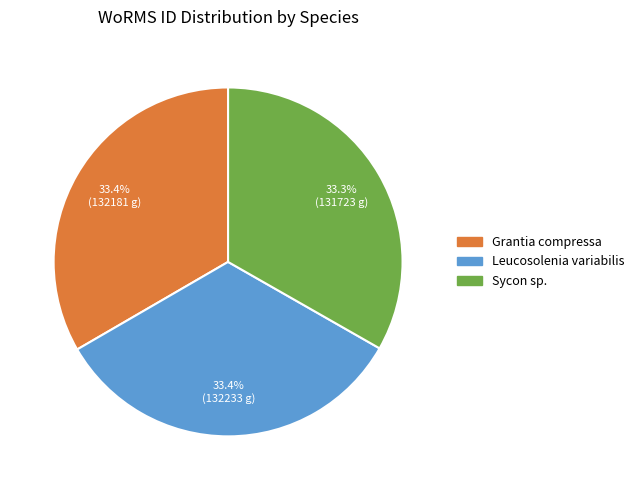

What is the ratio of the value at Grantia compressa to the value at Sycon sp.?

1.0